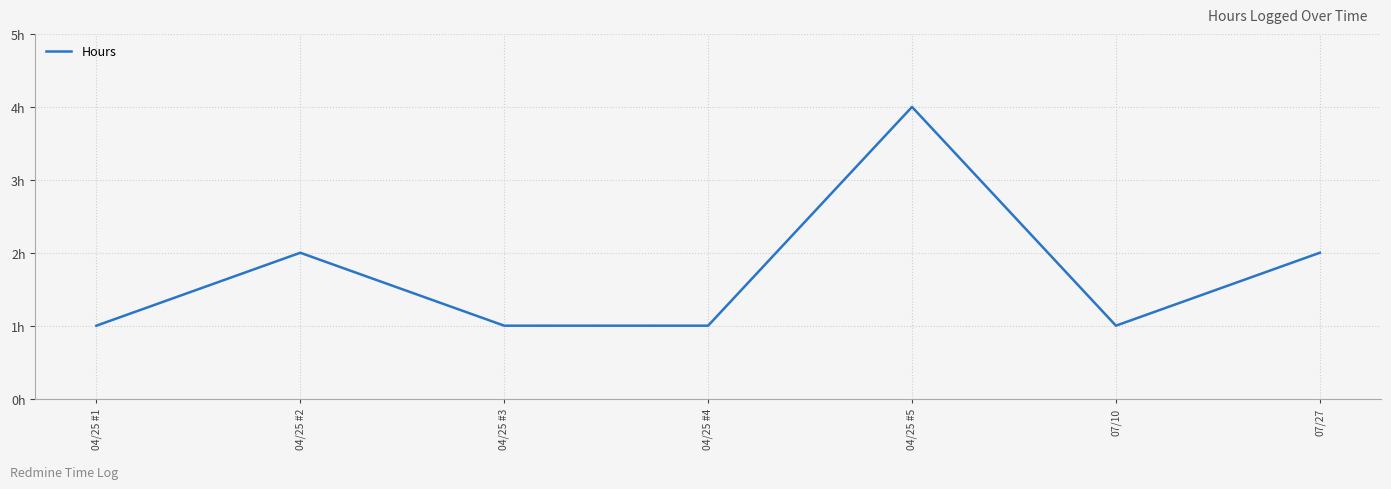

Does the chart display data point markers on the line(s)?

No